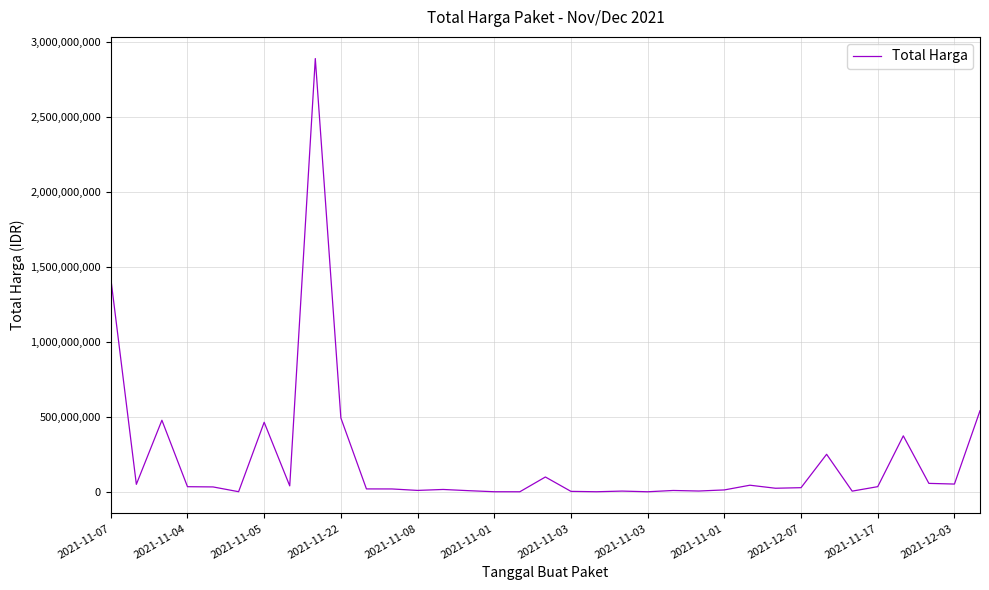

What is the greatest value displayed?

2892122000